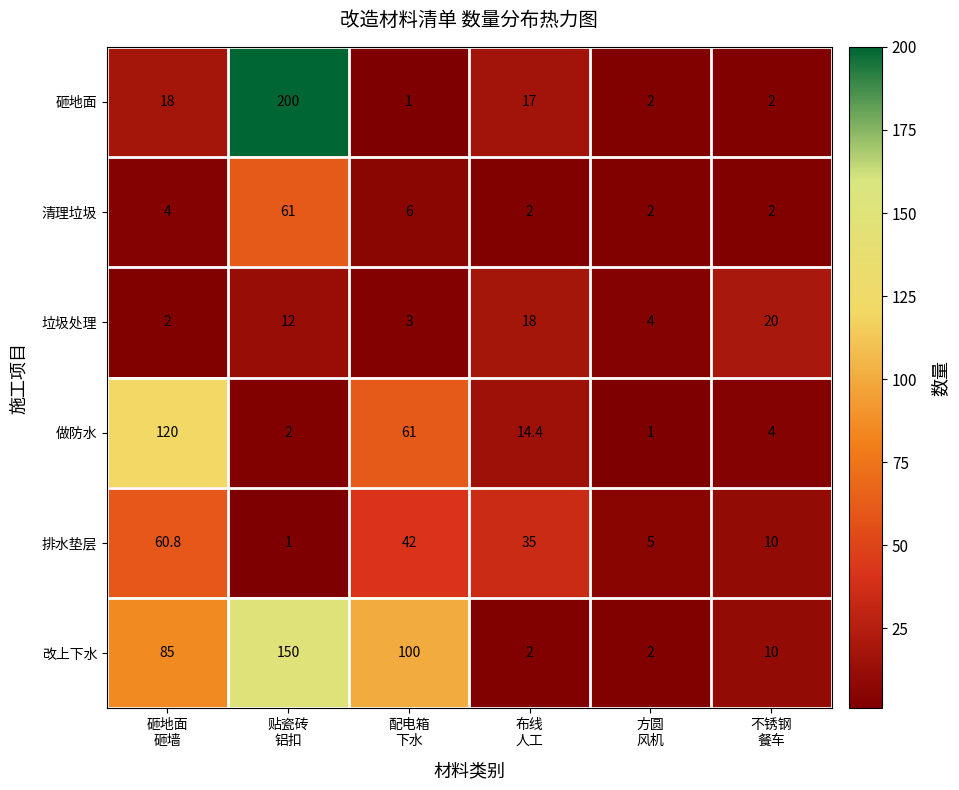

Count the number of categories in the chart.

6